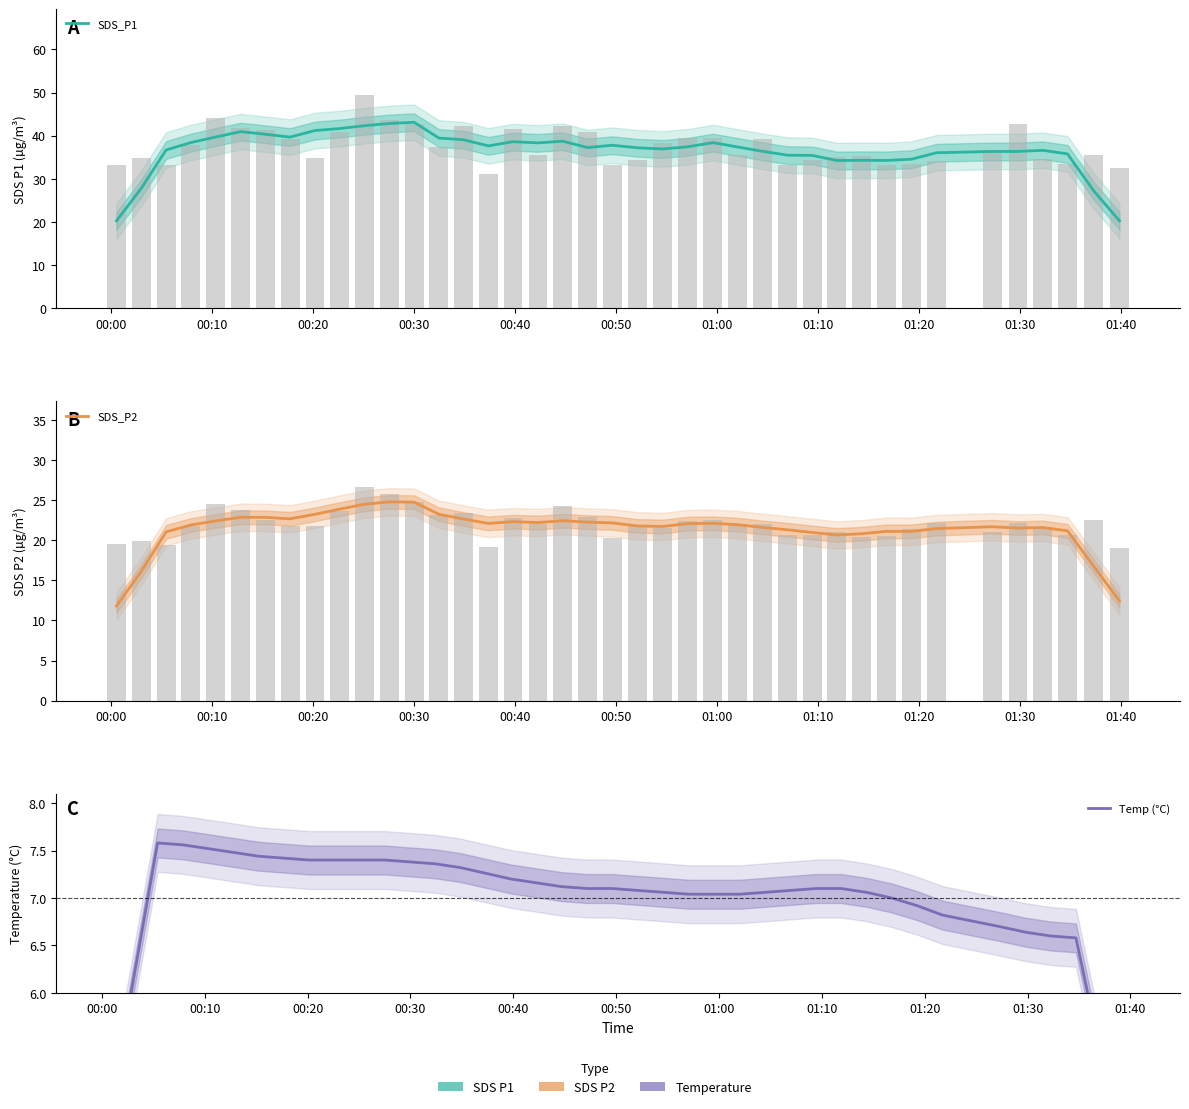

List the series in order of their overall mean, highest first.

SDS_P1, SDS_P2, Temp (°C)